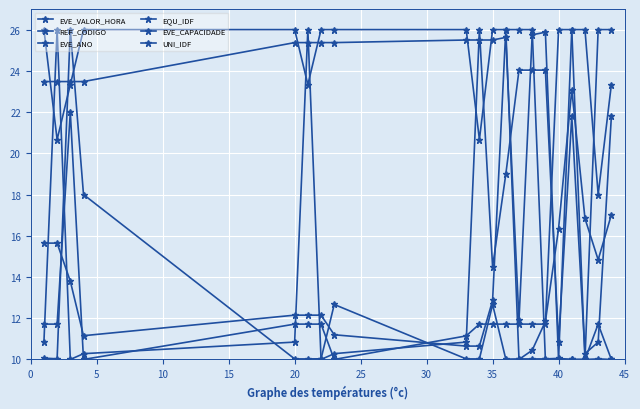

Which series has the largest range (max minus min)?

EVE_VALOR_HORA